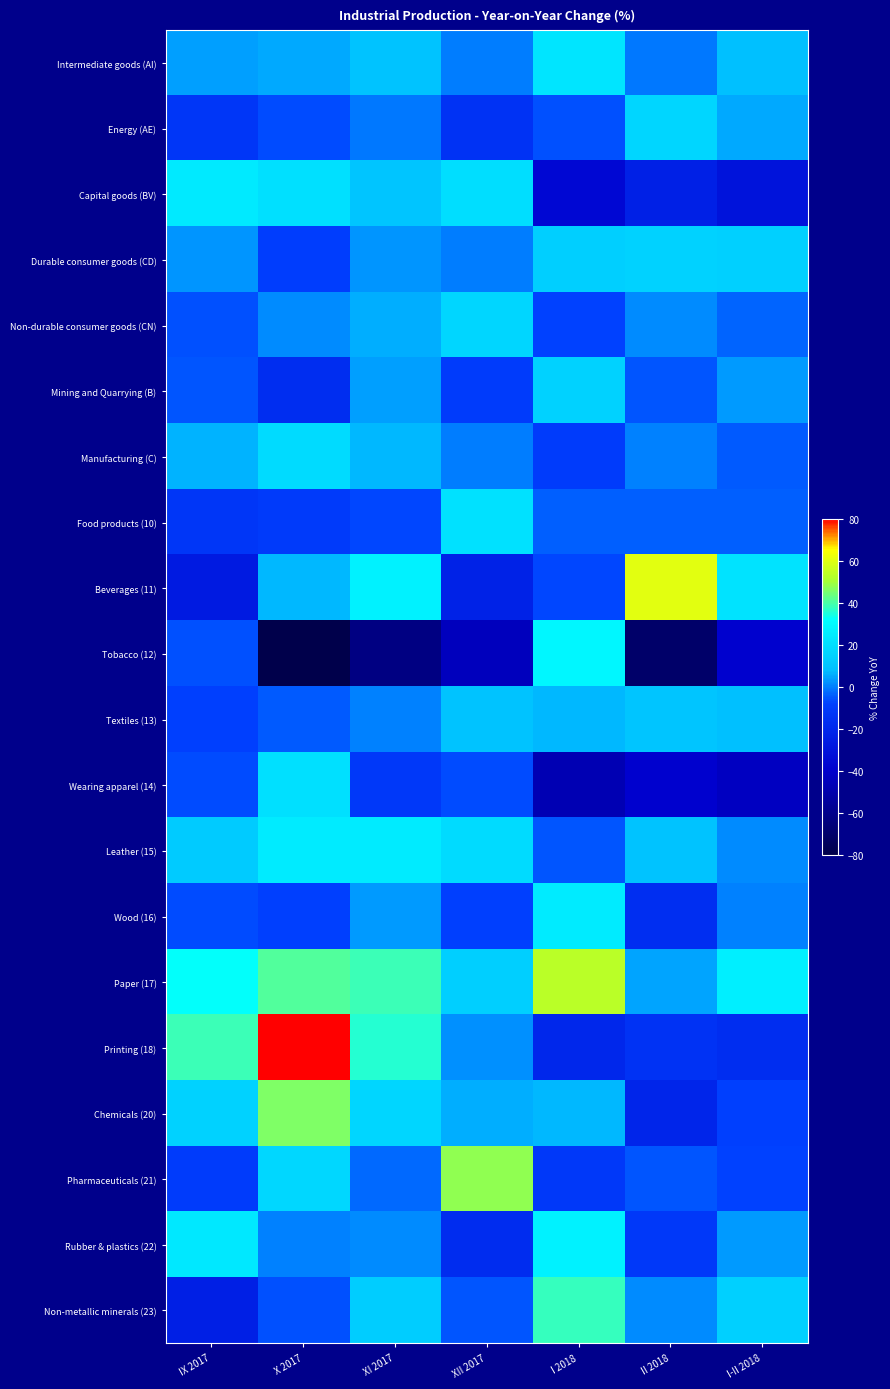

What is the greatest value displayed?

121.2